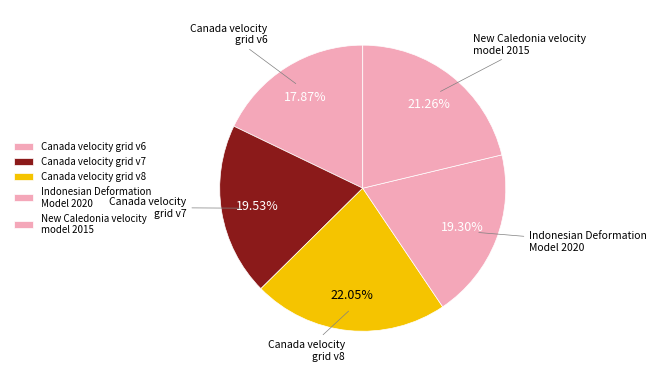

Which slice is the smallest?

Canada velocity grid v6